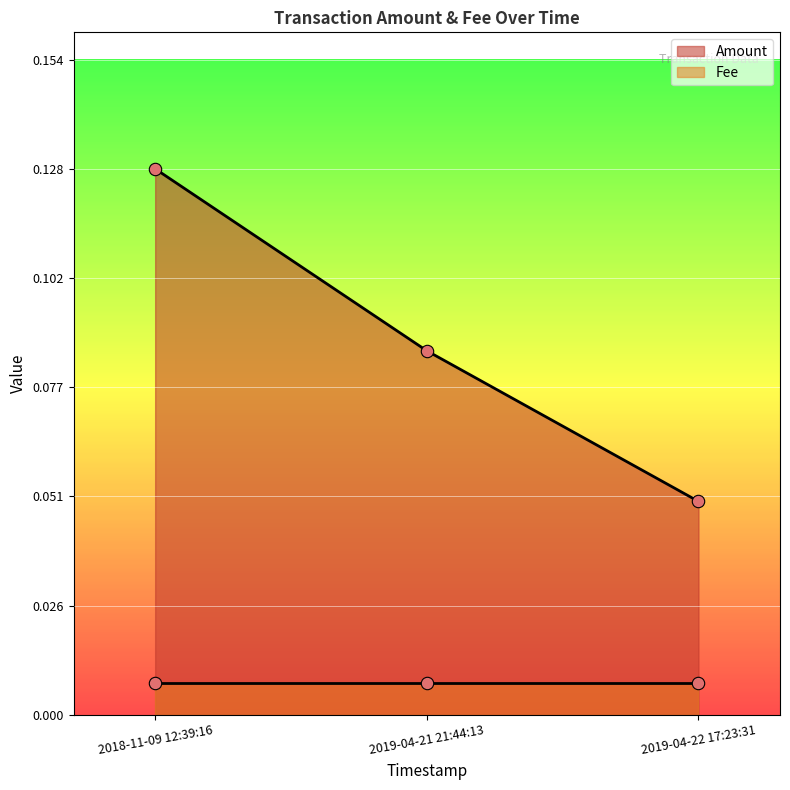

Which has a higher value, 2019-04-22 17:23:31 or 2019-04-21 21:44:13?

2019-04-21 21:44:13